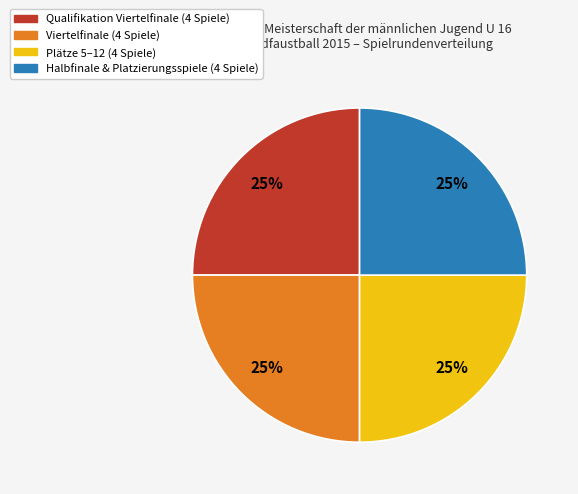

To the nearest percent, what is the average slice percentage?

25%